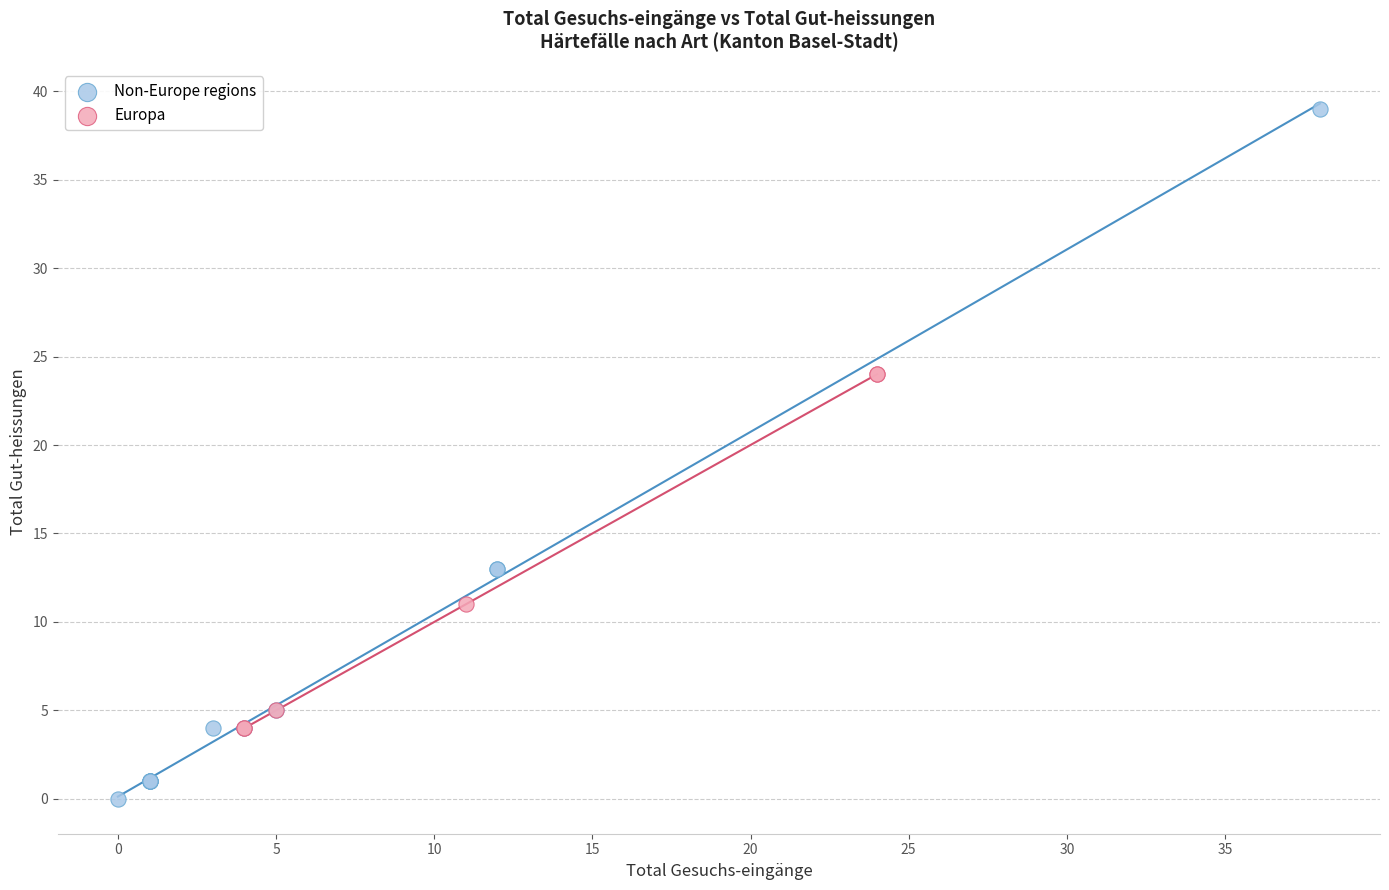

Which series reaches the maximum Y coordinate?

Non-Europe regions